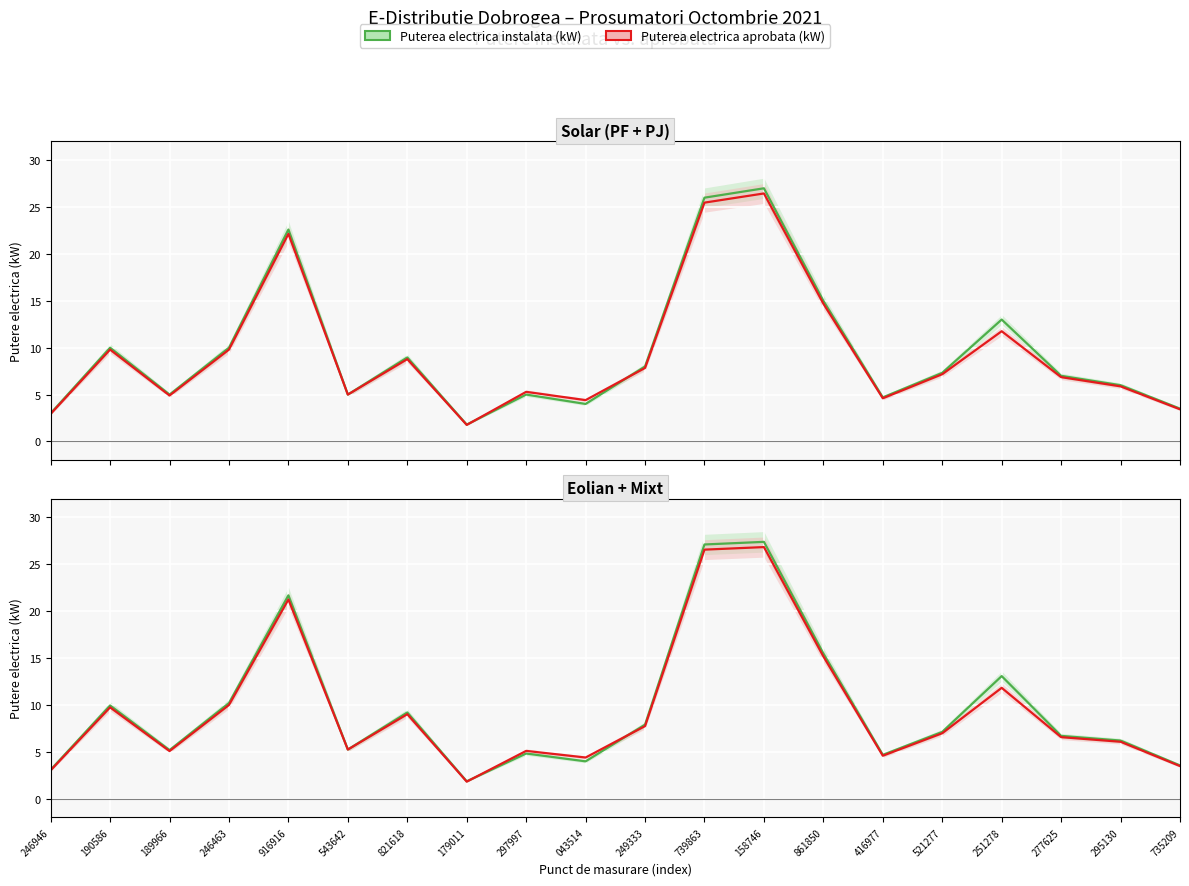

How many distinct data groups are displayed?

2